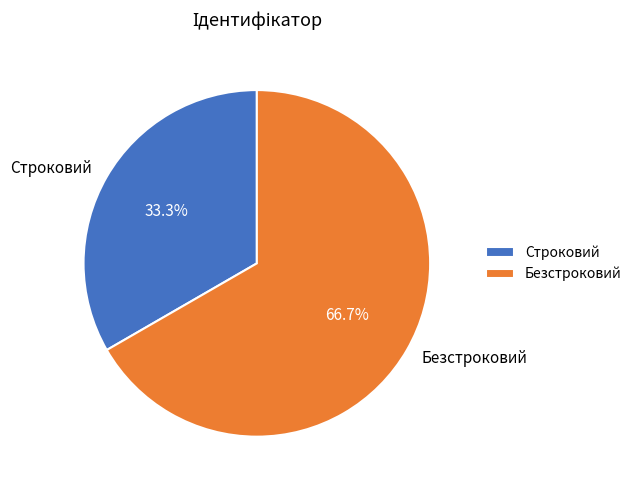

Rank the categories by value from lowest to highest.

Строковий, Безстроковий